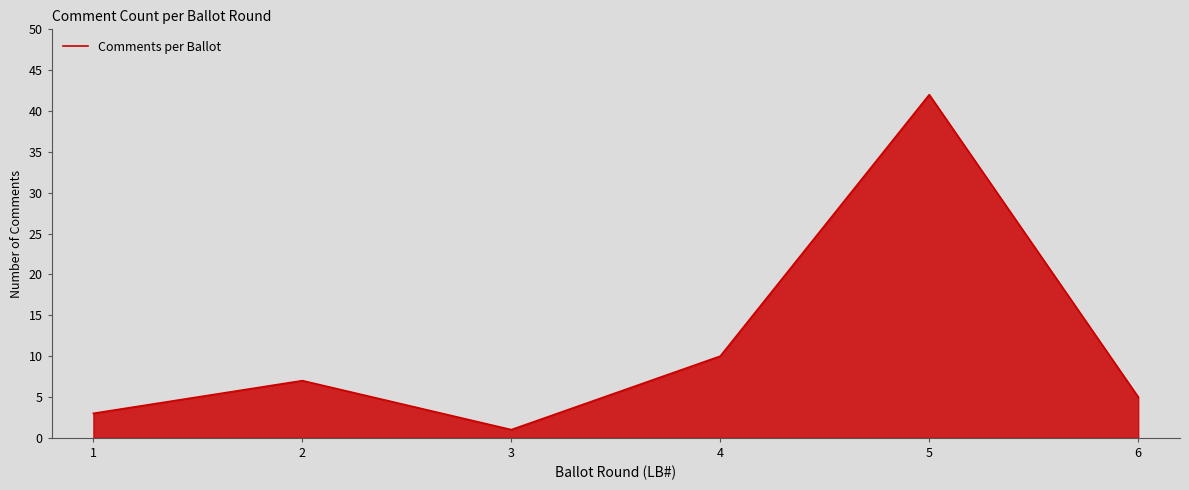

List the labels in order of value, largest first.

5, 4, 2, 6, 1, 3